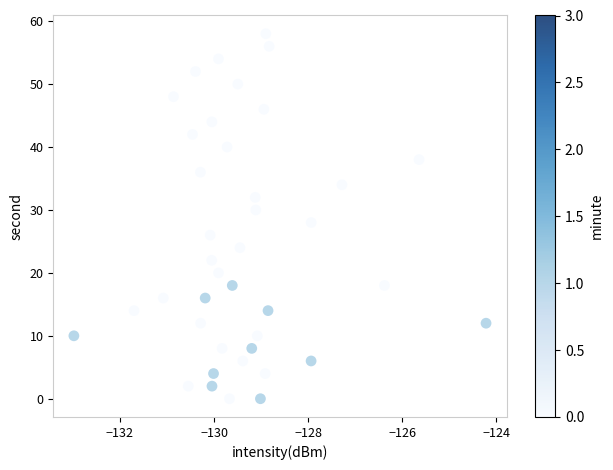

What is the range of Y values (max minus min)?

58